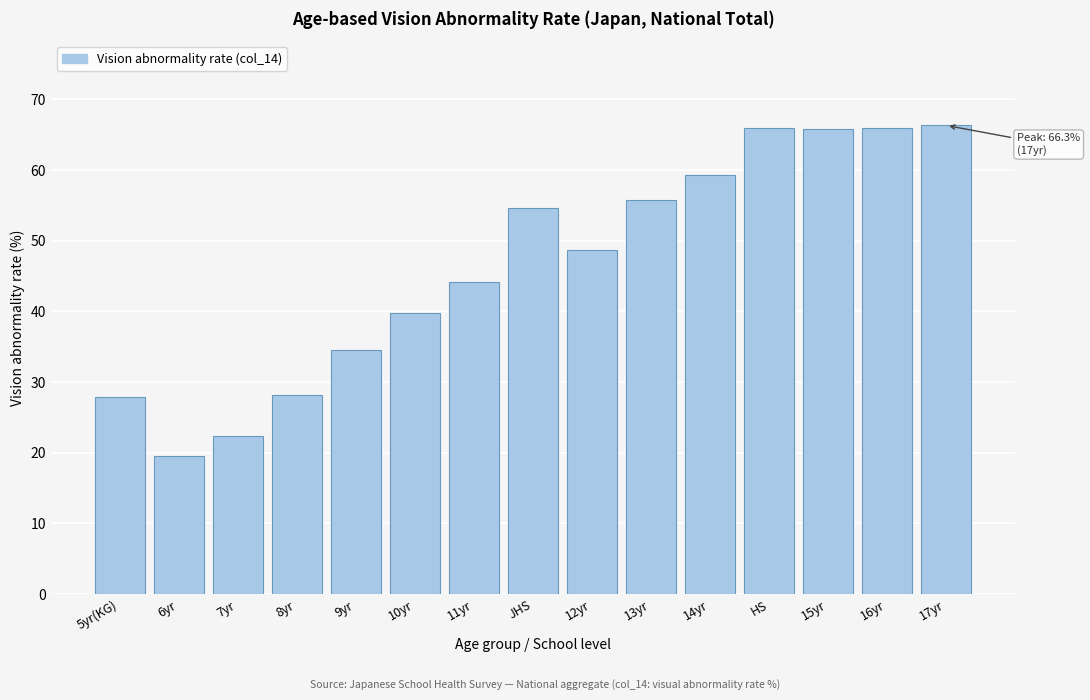

What is the ratio of the value at 11yr to the value at 9yr?

1.3